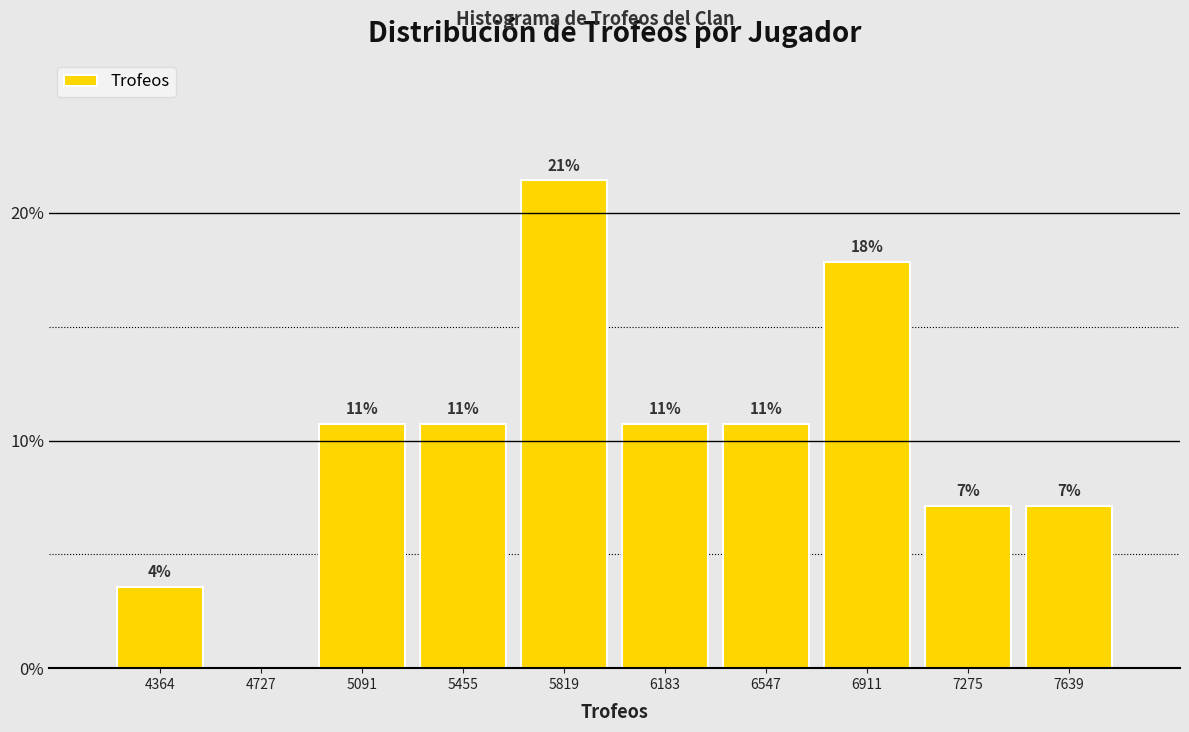

Are the bars horizontal?

No